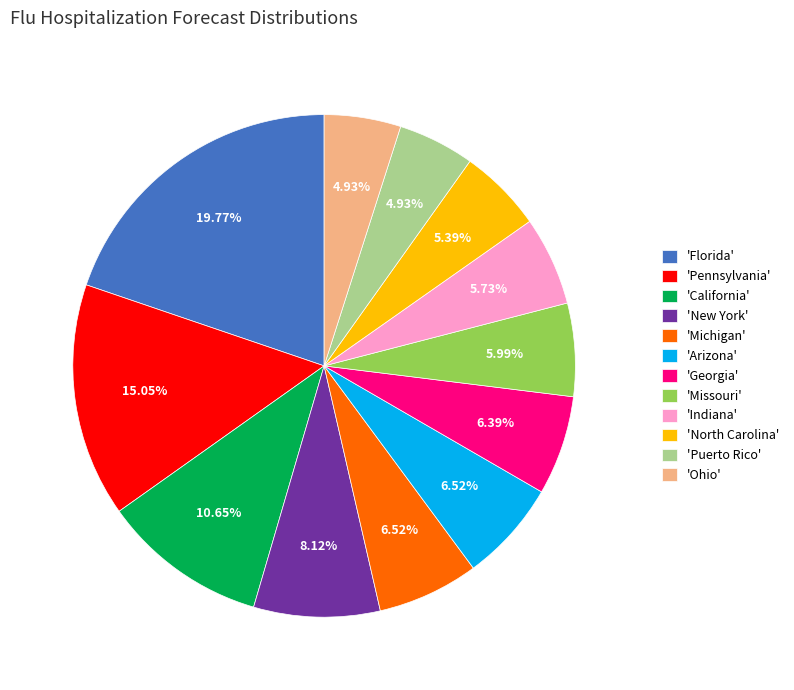

How many slices are in this pie chart?

12